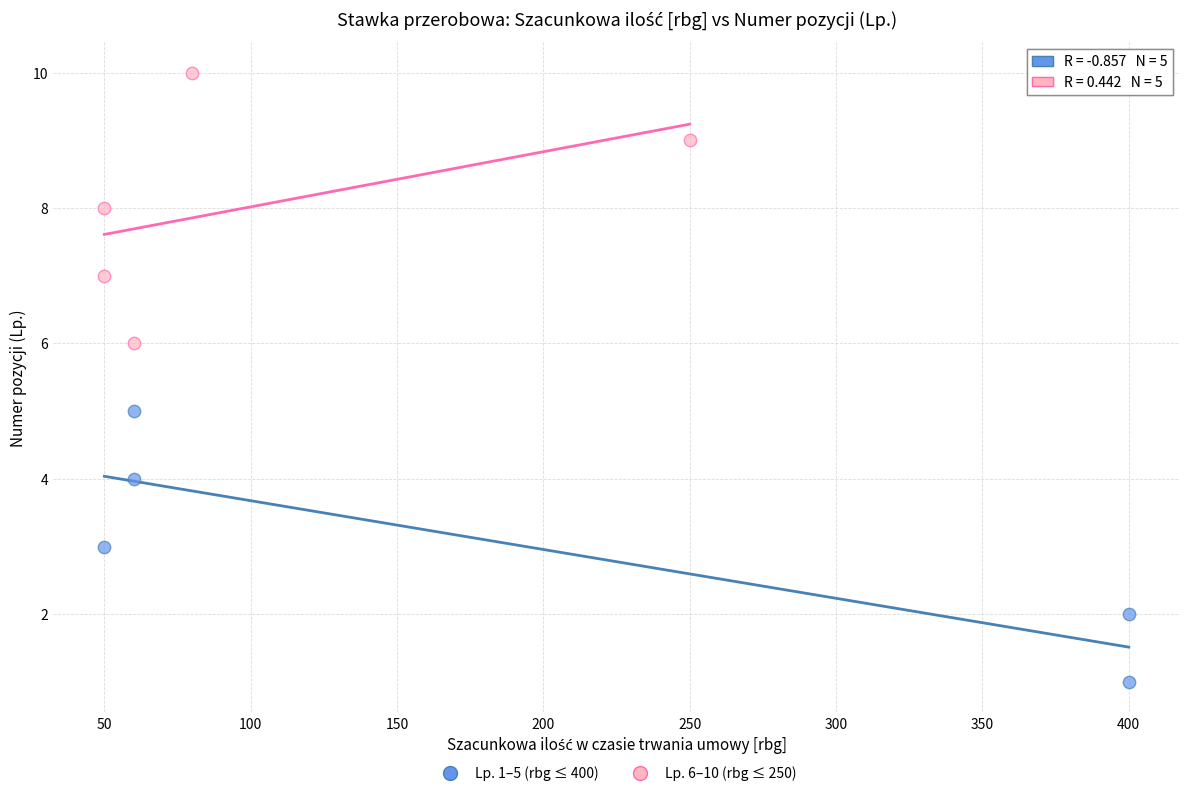

Which series contains the lowest Y value?

Lp. 1–5 (rbg ≤ 400)